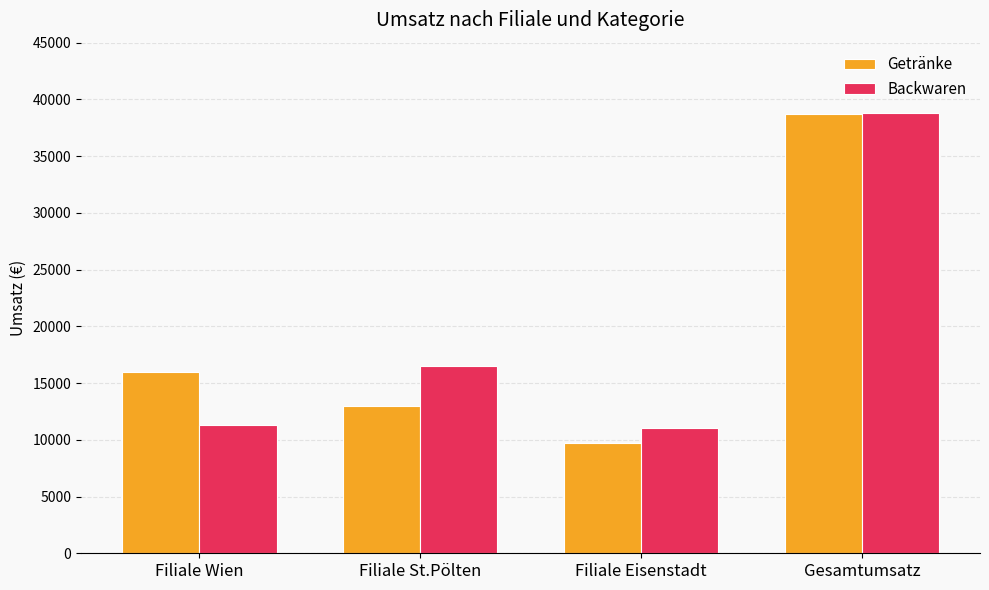

What is the highest value of the Backwaren series?

38800